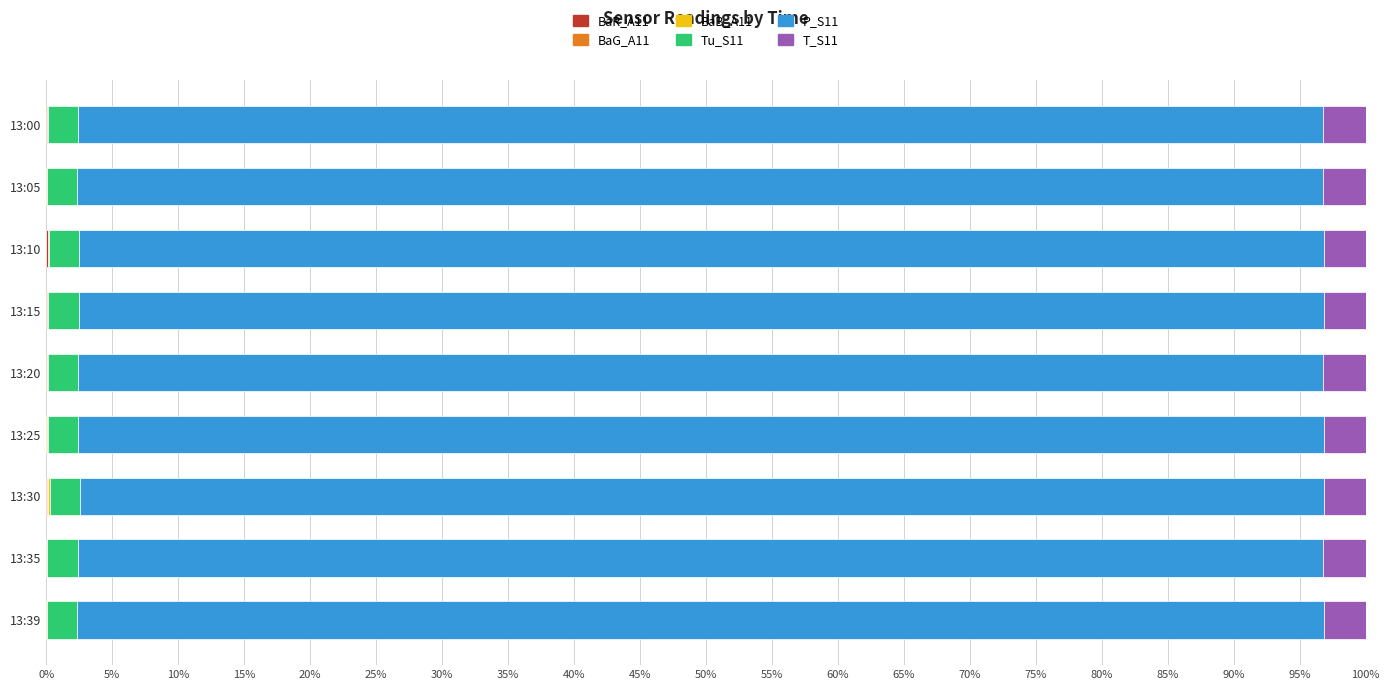

Count the number of categories in the chart.

9